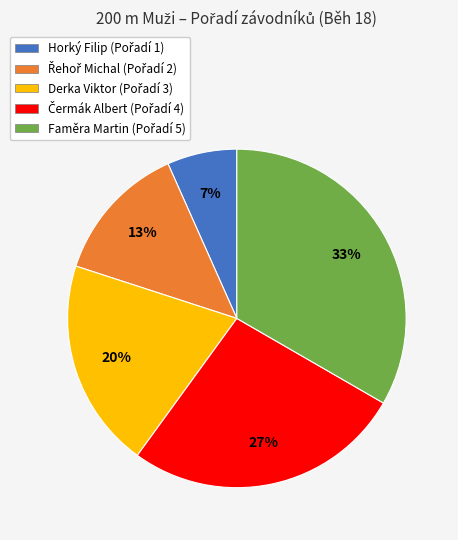

Is there any slice that represents more than half of the pie?

No